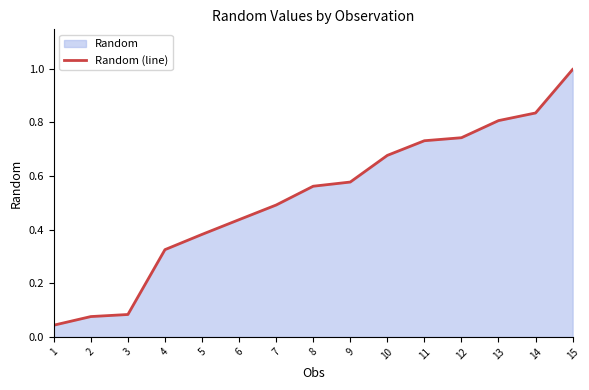

What is the difference between the values at 14 and 2?

0.8